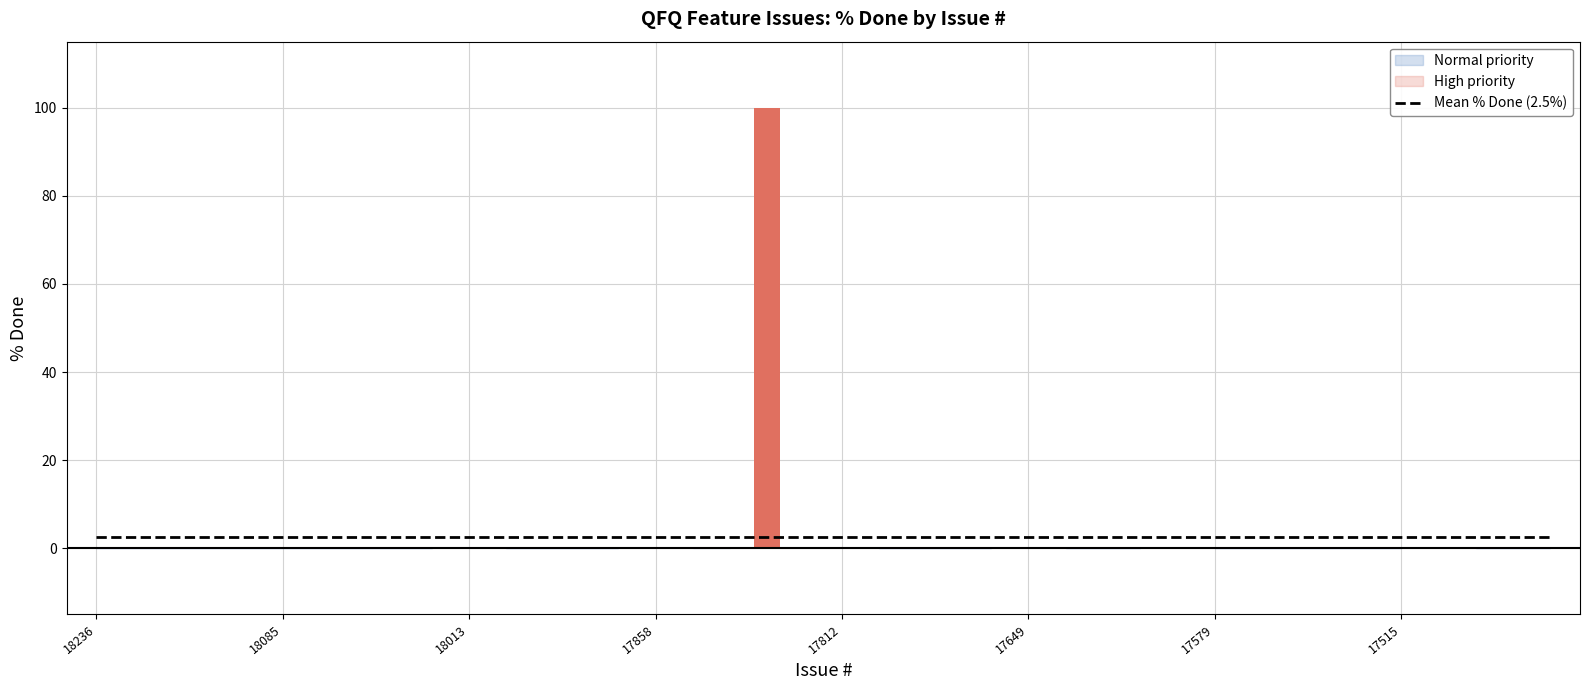

What is the average value?

2